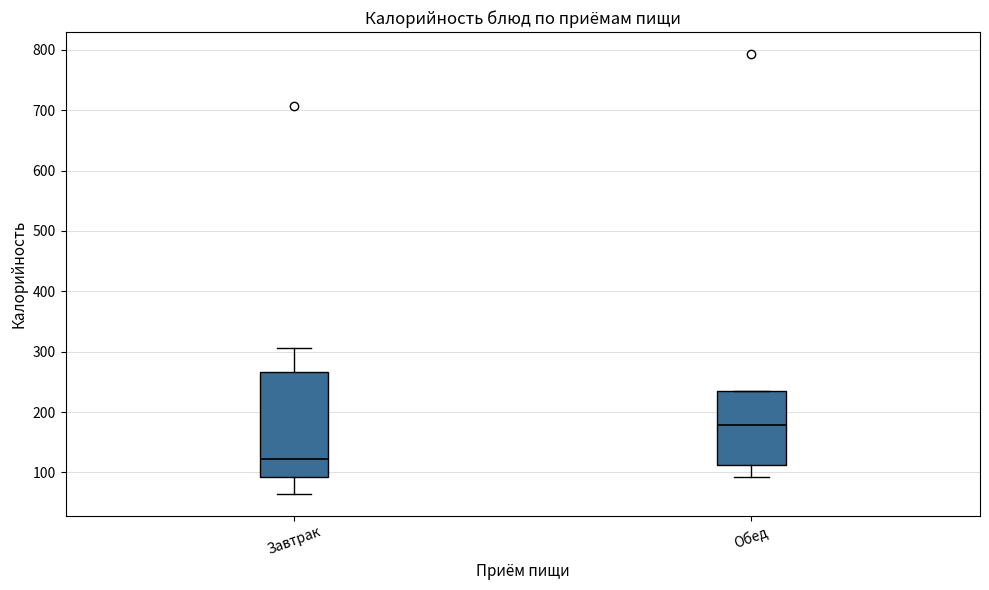

Comparing the boxes themselves (not the whiskers), which one is the tallest?

Завтрак